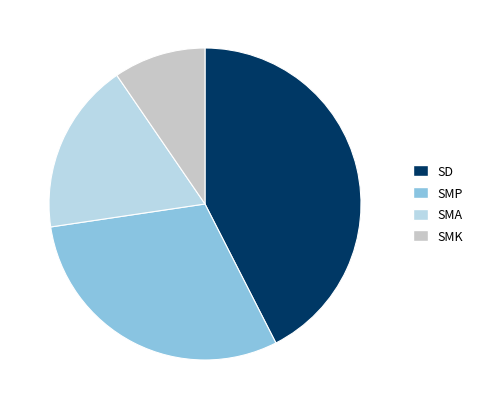

How many segments does this pie chart have?

4